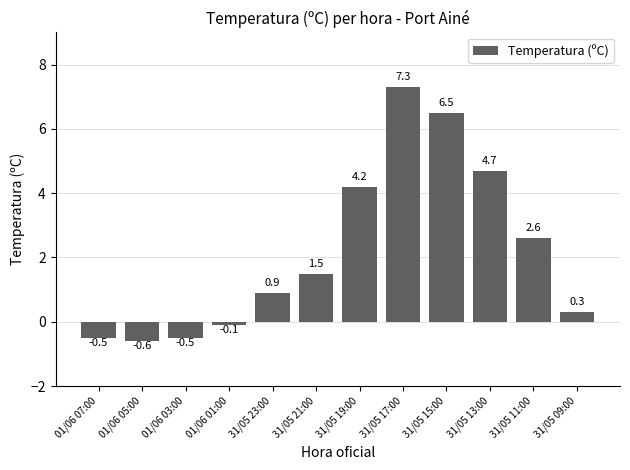

What is the difference between the maximum and minimum values?

7.9